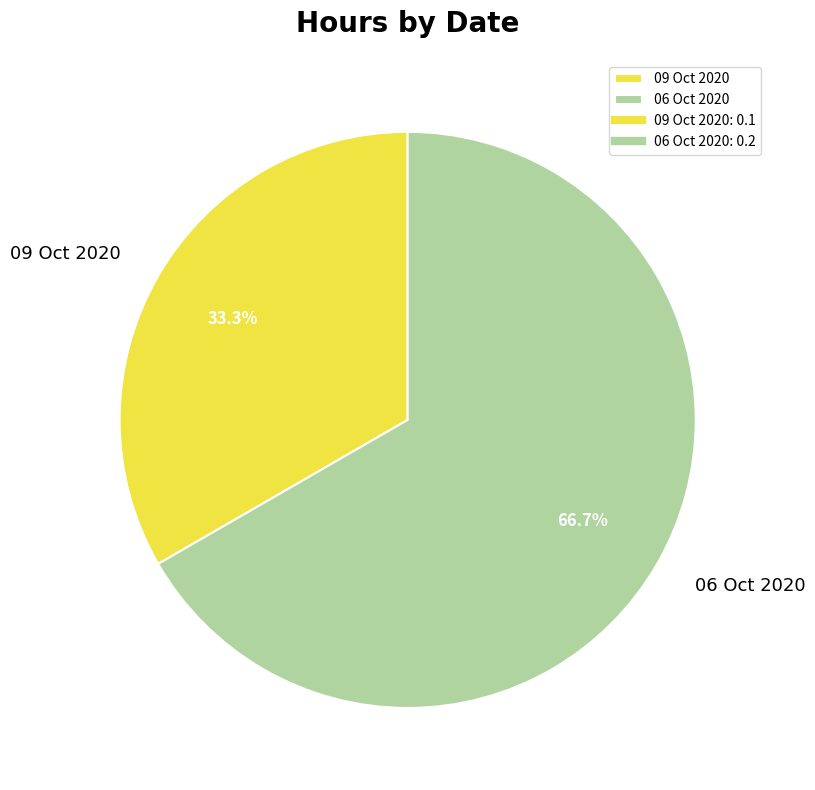

To the nearest percent, what is the combined percentage of 09 Oct 2020 and 06 Oct 2020?

100%